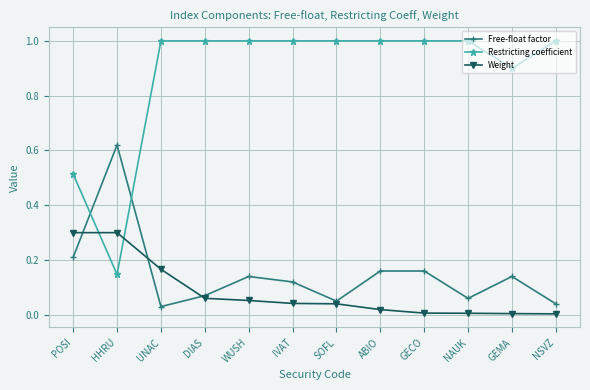

True or false: Restricting coefficient has a value of 1.0 at GECO.

True